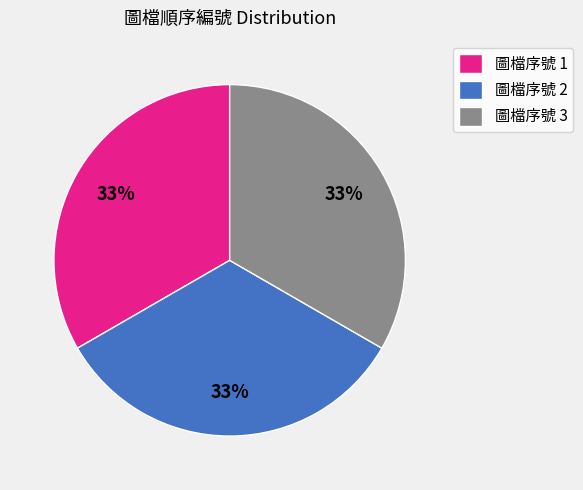

Approximately how many times larger is the value at 圖檔序號 2 compared to 圖檔序號 1?

1.0